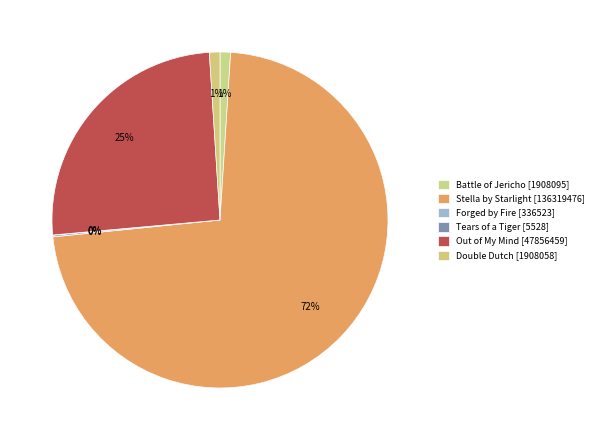

To the nearest percent, what portion does Stella by Starlight represent?

72%